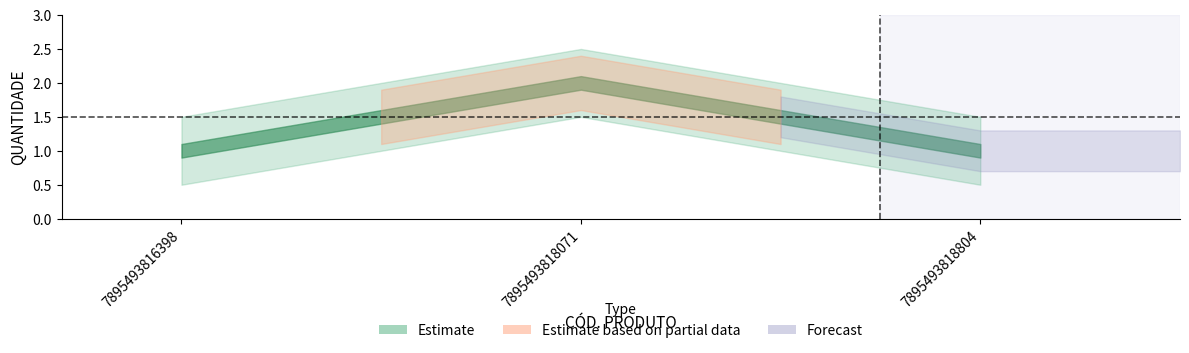

What is the sum of the values at 7895493818071 and 7895493818804?

3